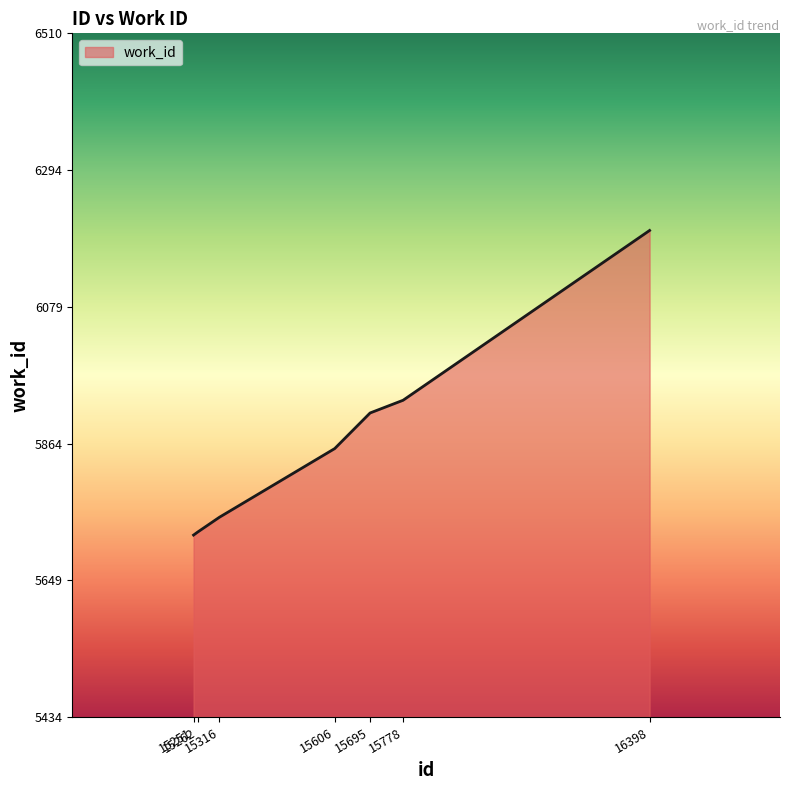

The chart shows a value of 5913 at 15695. True or false?

True